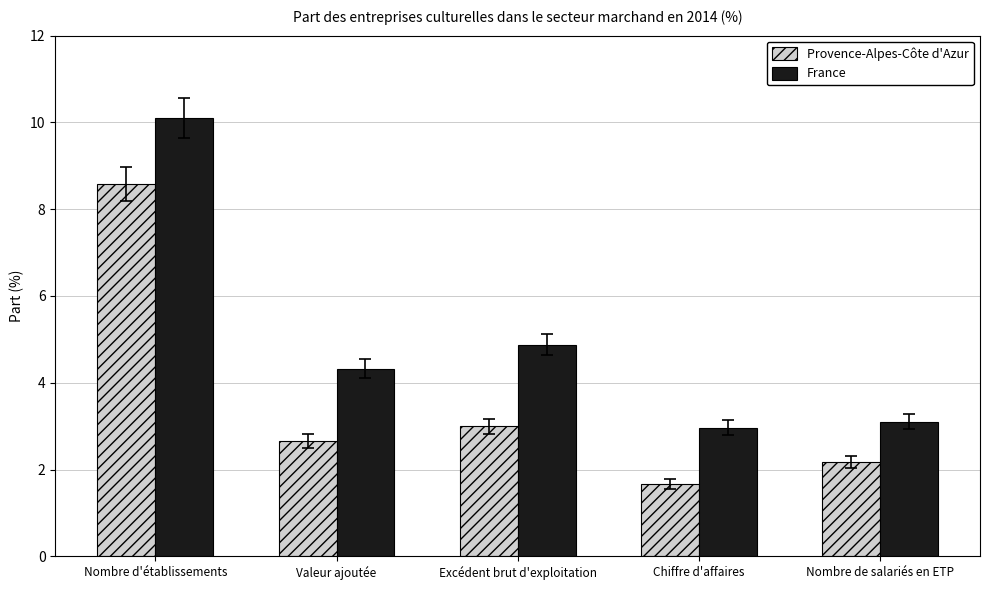

How many values in the Provence-Alpes-Côte d'Azur series are below 2?

1